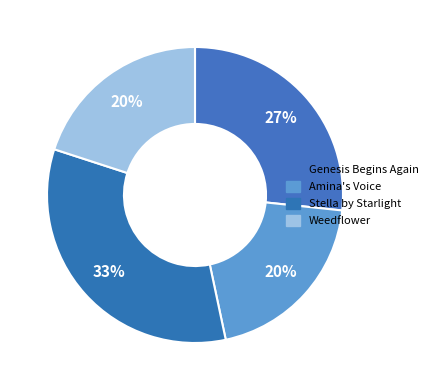

Count the number of slices in the pie.

4